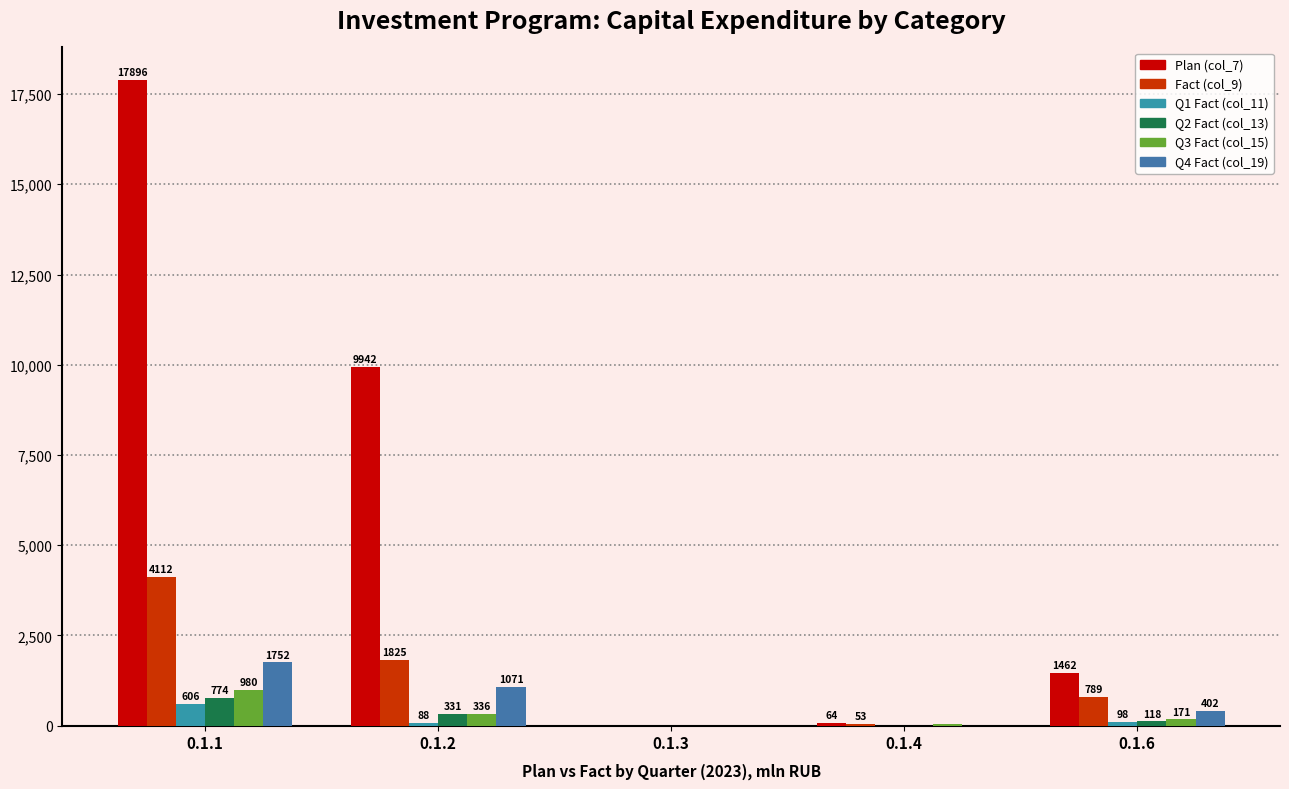

Count the number of data series in this chart.

6